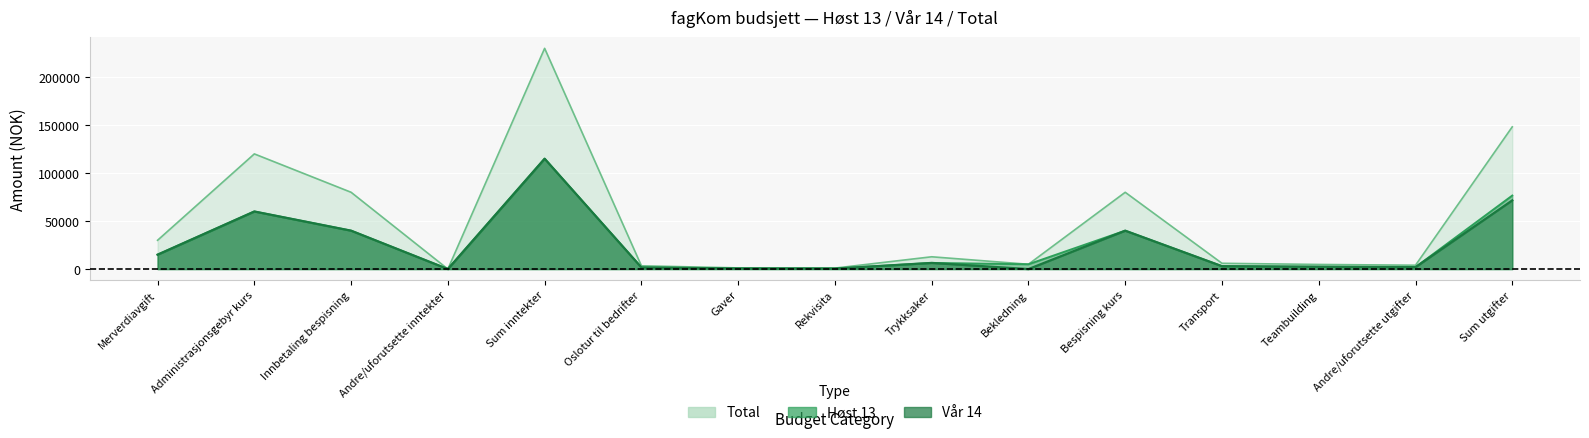

How many values in the Høst 13 series exceed 5000?

7